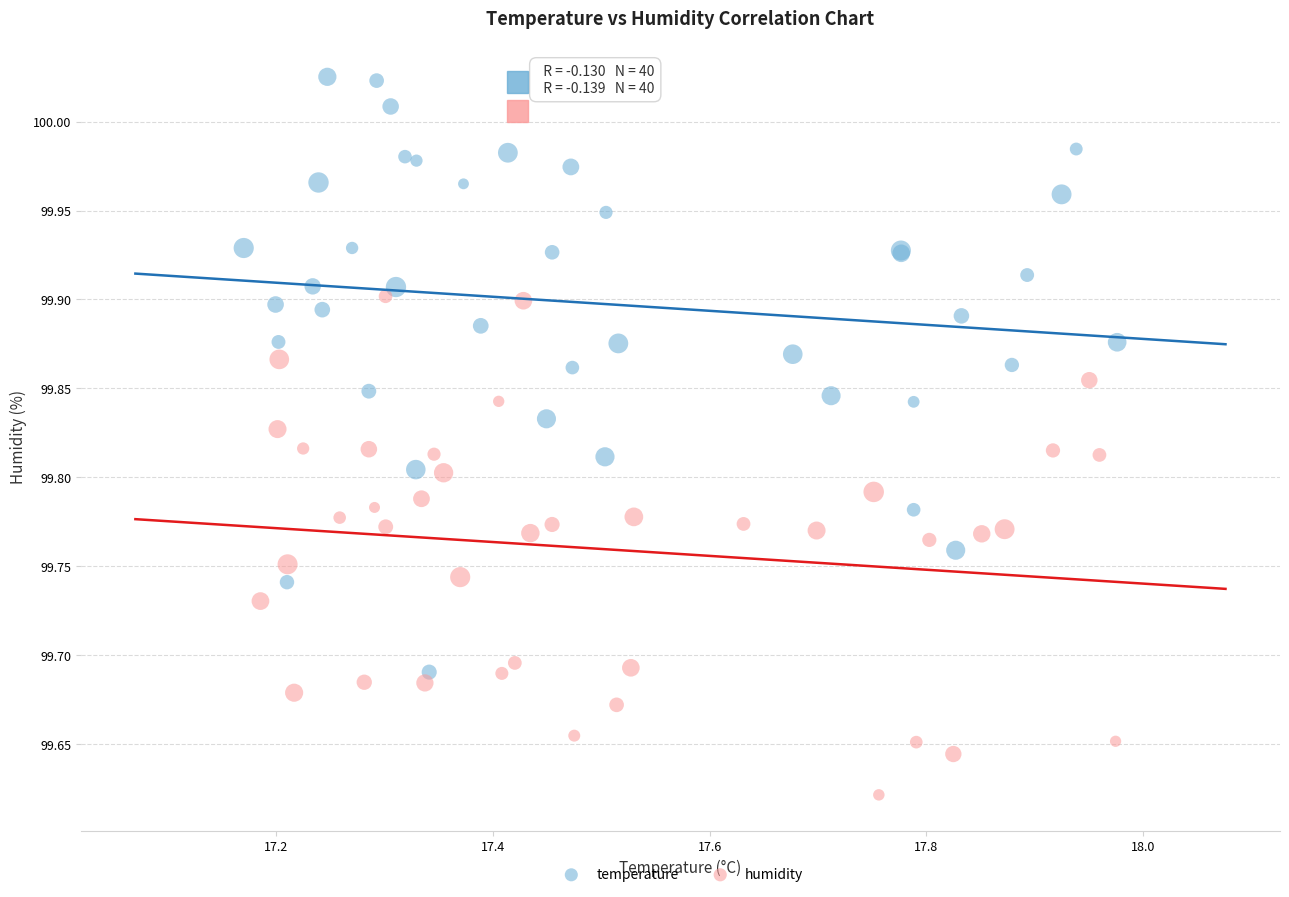

Which series has the largest Y range (max minus min)?

temperature